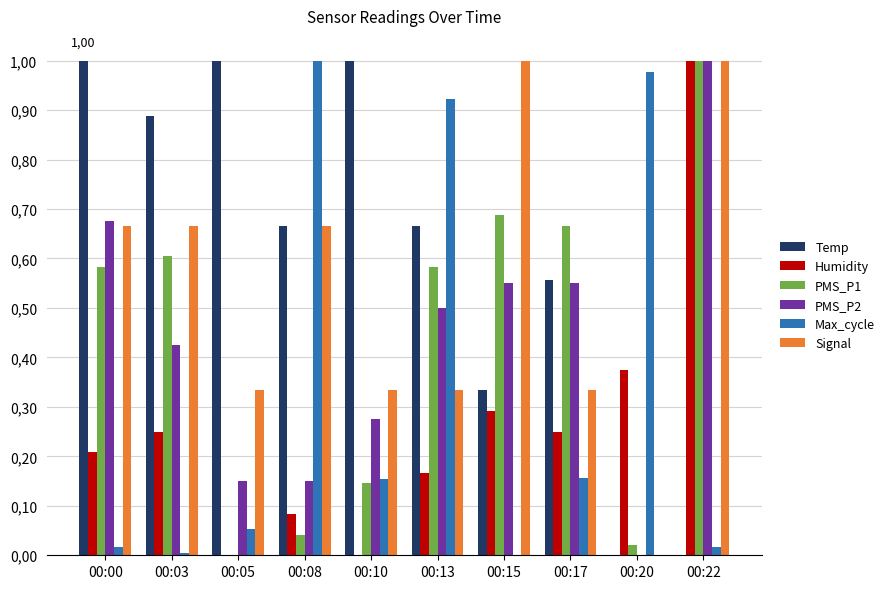

Is it true that Signal equals 0.7 at 00:08?

True